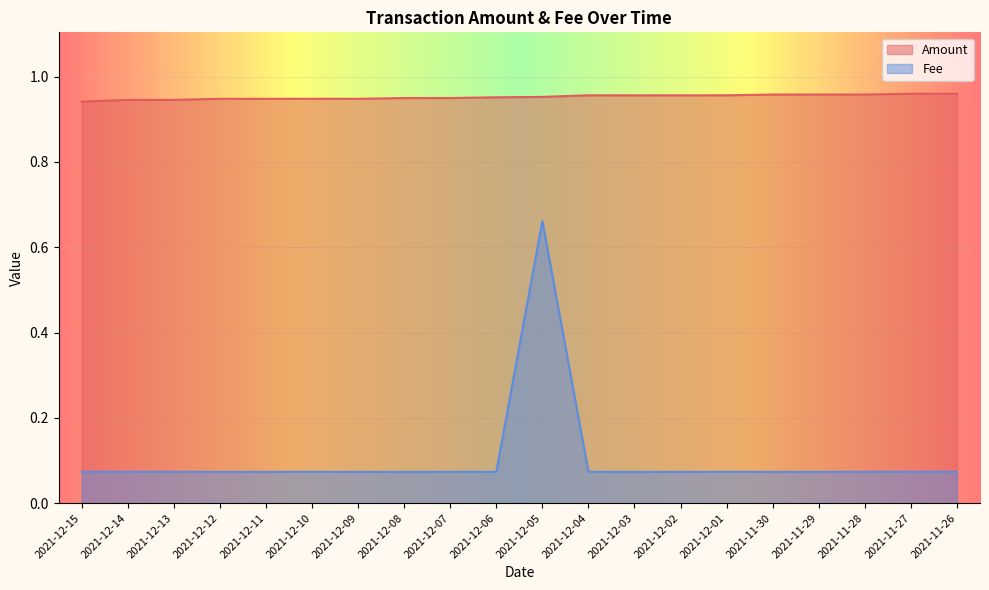

Is it true that Fee equals 0.0 at 2021-12-04?

False